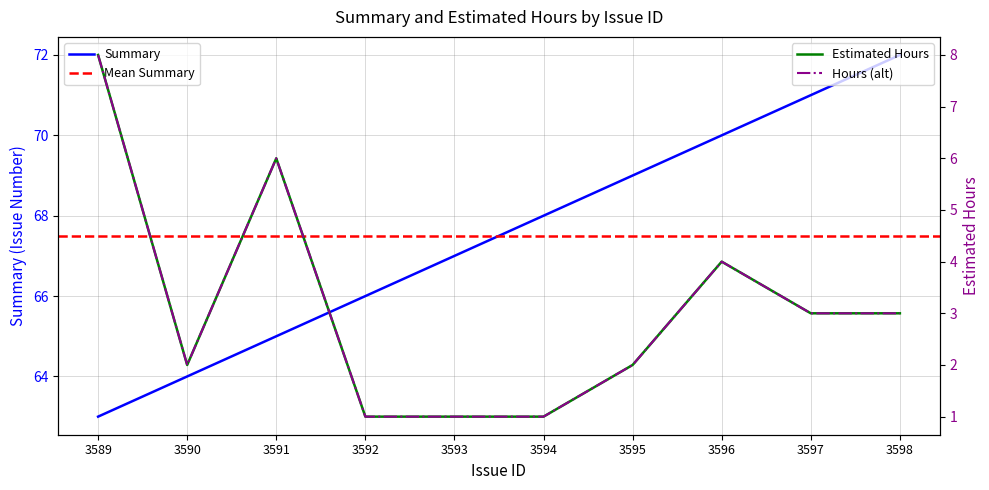

Which category has the lowest value in the estimatedhours series?

3592